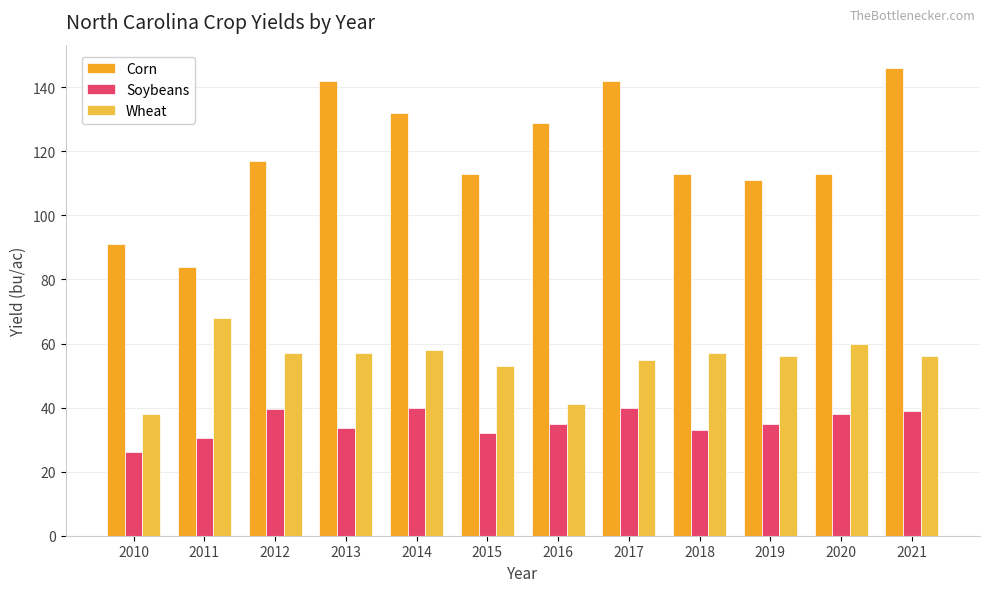

The value of Corn at 2020 is 174.8. True or false?

False